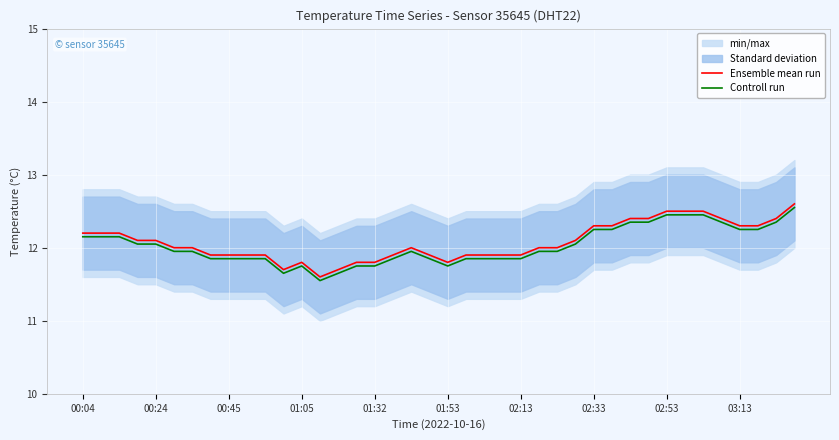

The Ensemble mean run series shows 20.4 at 02:33. True or false?

False